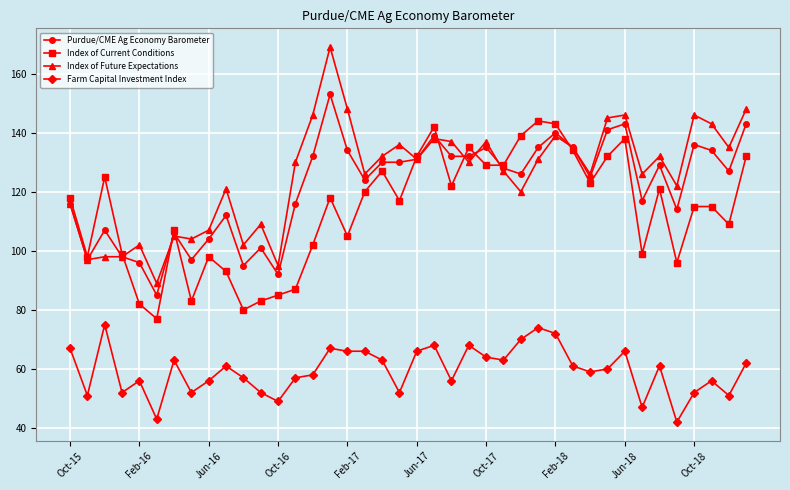

List the series in order of their peak value, lowest first.

Farm Capital Investment Index, Index of Current Conditions, Purdue/CME Ag Economy Barometer, Index of Future Expectations